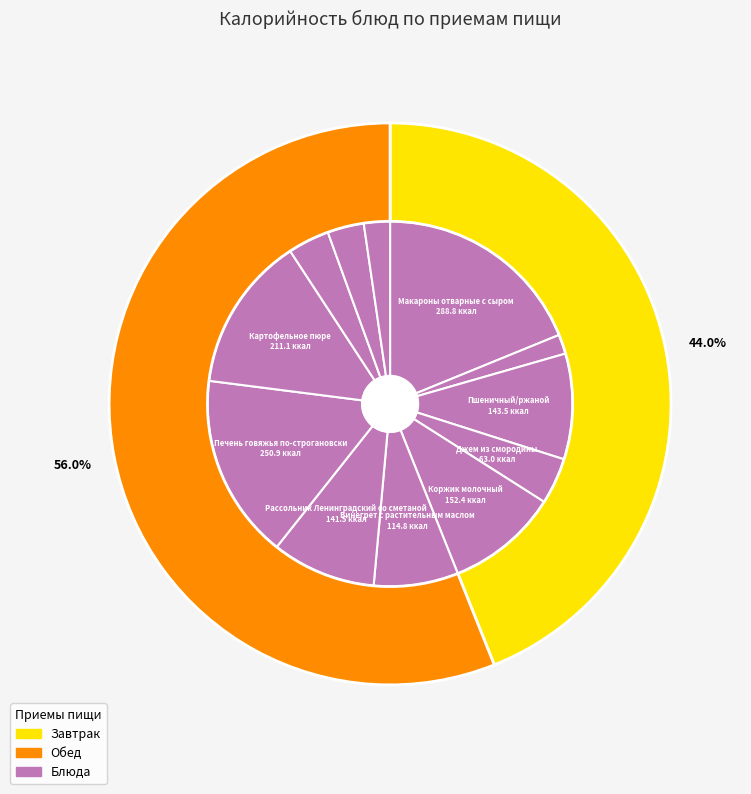

What is the smallest slice in the pie chart?

Чай черный байховый с сахаром